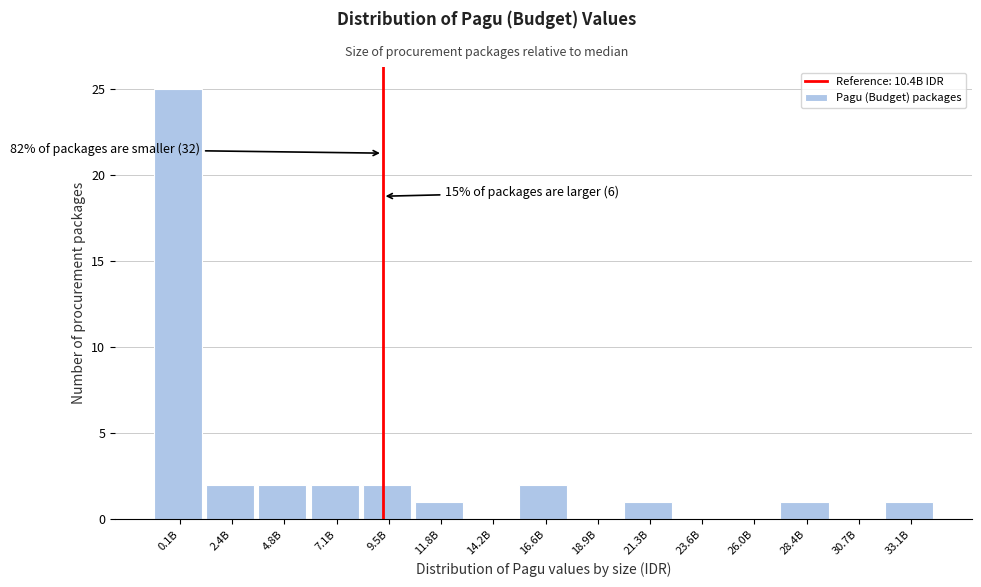

Reading left to right, what are all the values shown in this chart?

0.1B=25	2.4B=2	4.8B=2	7.1B=2	9.5B=2	11.8B=1	14.2B=0	16.6B=2	18.9B=0	21.3B=1	23.6B=0	26.0B=0	28.4B=1	30.7B=0	33.1B=1